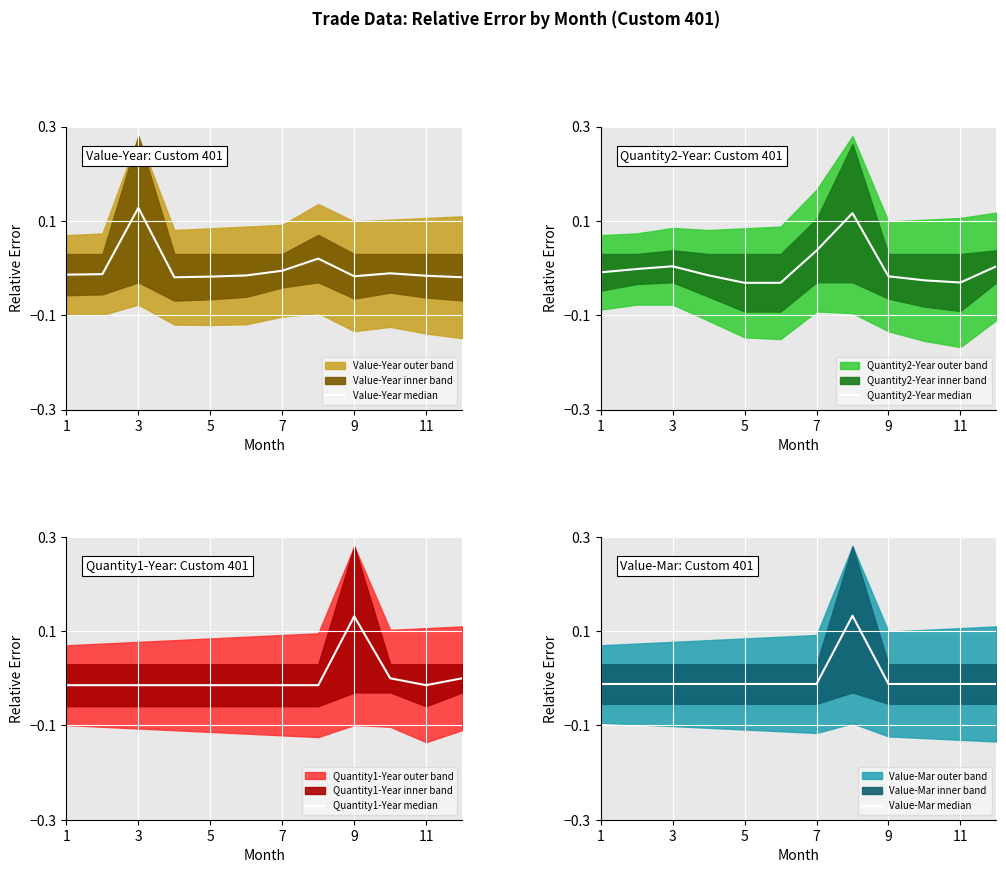

How many intersections are there between Quantity1-Year median and Quantity2-Year median?

4